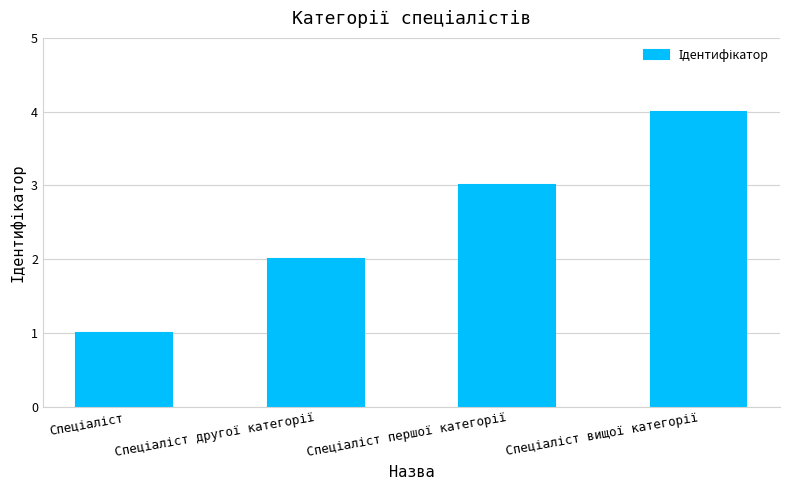

What is the greatest value displayed?

4